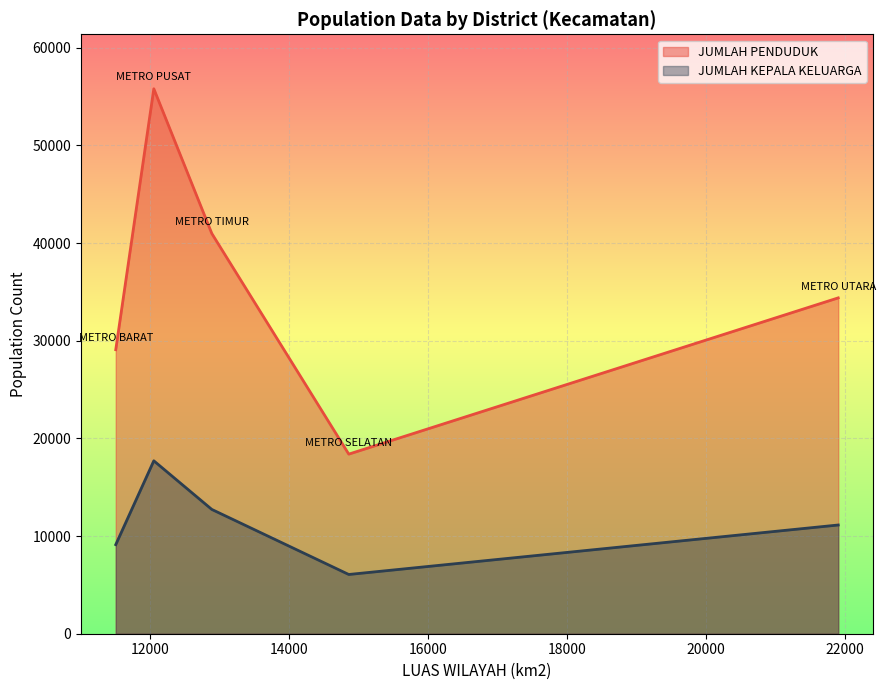

Which series has the largest range (max minus min)?

JUMLAH PENDUDUK